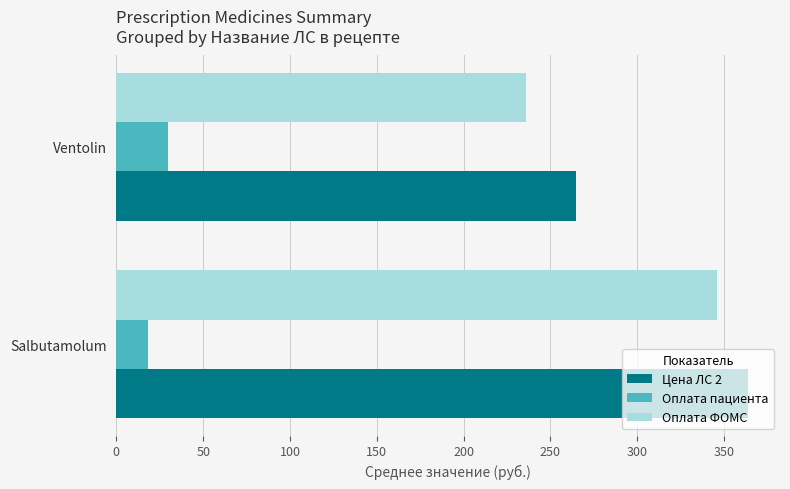

Where is Цена ЛС 2 nearest to the value 314?

Ventolin